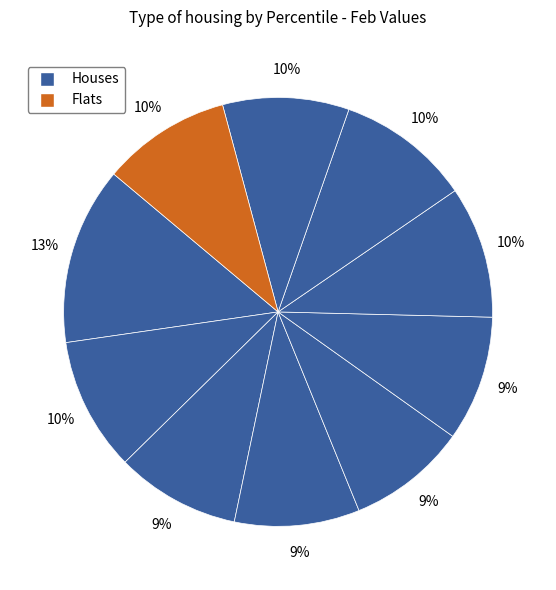

How many slices are in this pie chart?

10